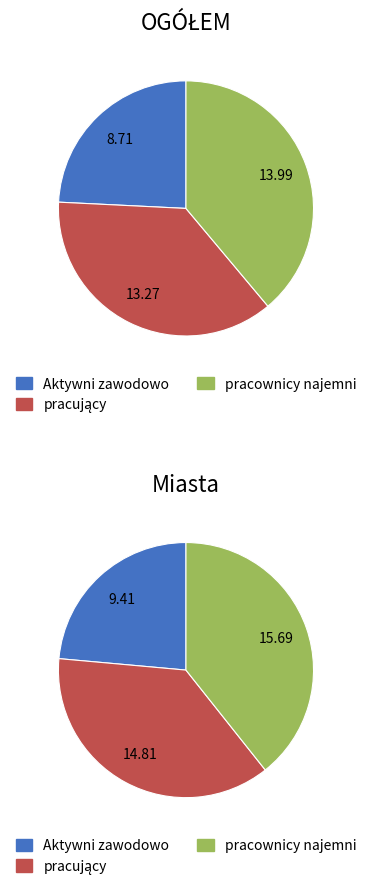

Count the number of slices in the pie.

3